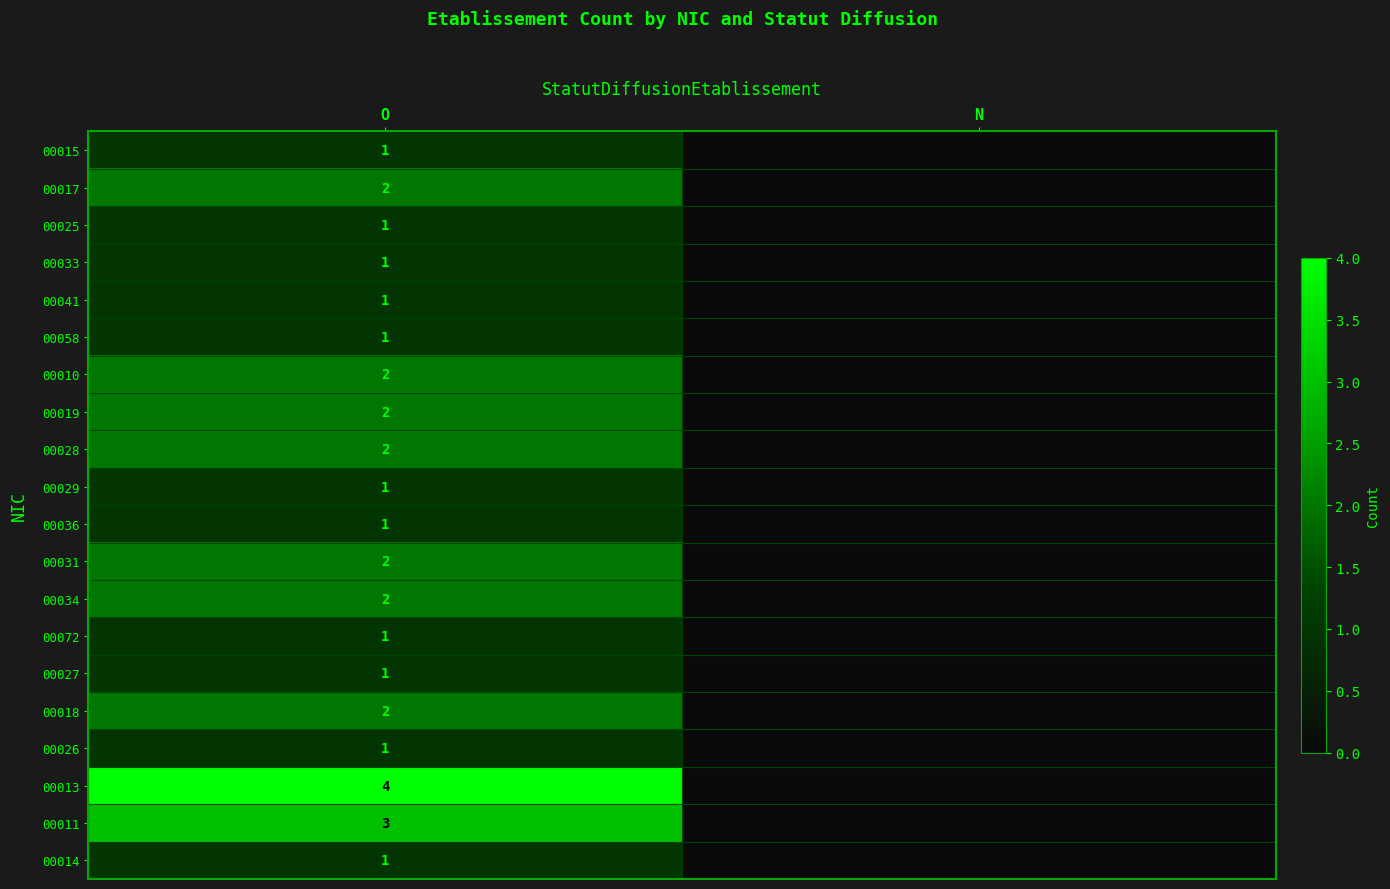

Is the value of 00058 at O greater than the value of 00034 at O?

No